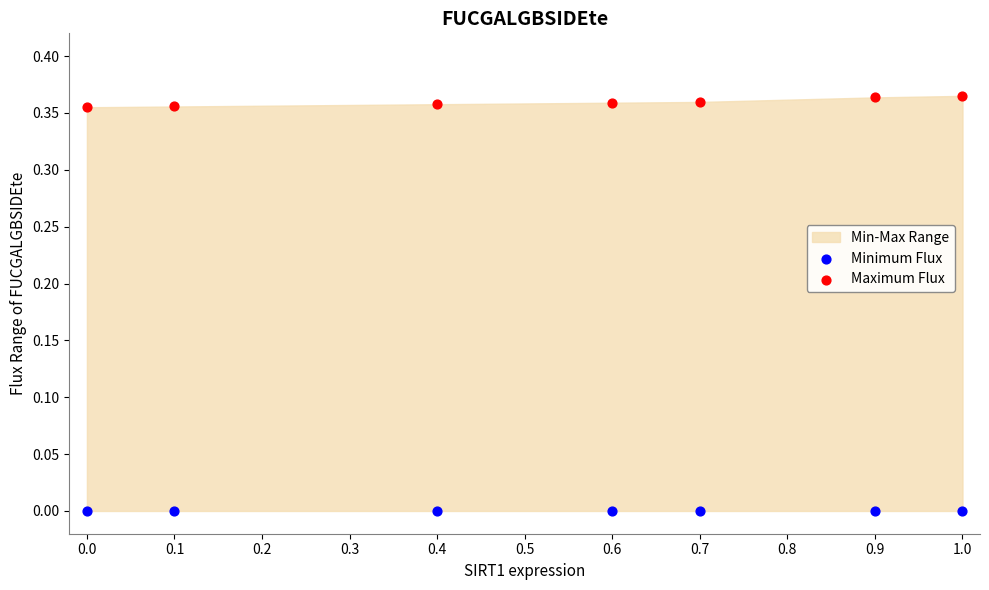

Which series reaches the minimum Y coordinate?

Minimum Flux